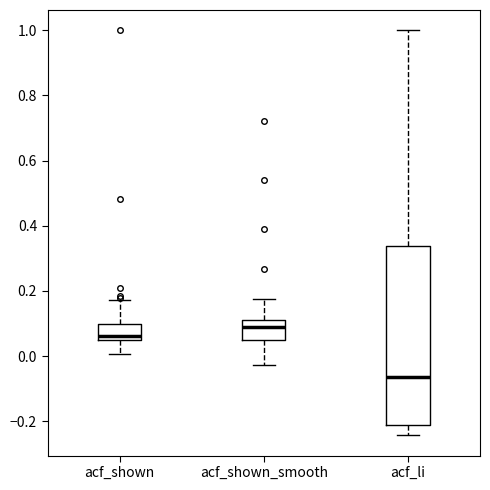

Reading left to right, transcribe this box plot: for each box, give where its median line is, the range the box spans, and where its two whiskers end, as read against the y-axis. The values are not printed on the chart, so give them approximately, as read against the axis.

acf_shown: median 0.06, box 0.04 to 0.10, whiskers 0.00 to 0.18
acf_shown_smooth: median 0.08, box 0.04 to 0.12, whiskers -0.02 to 0.18
acf_li: median -0.06, box -0.22 to 0.34, whiskers -0.24 to 1.00